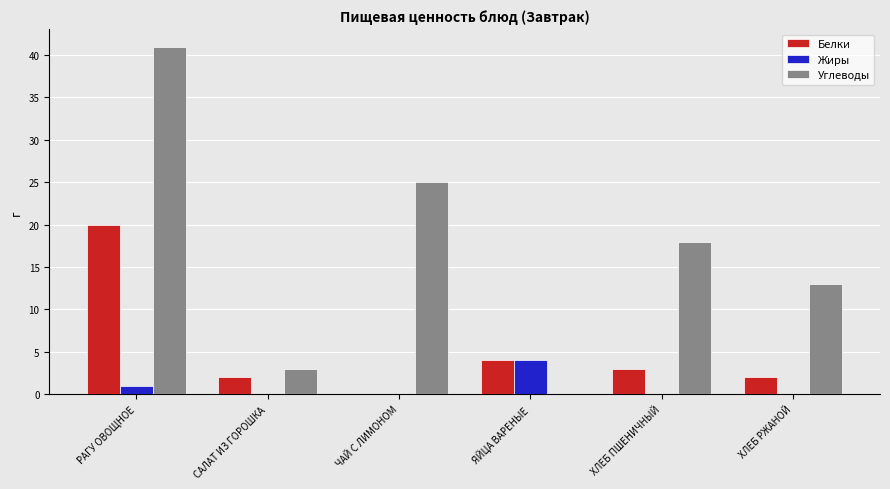

How many values in Углеводы are above zero?

5